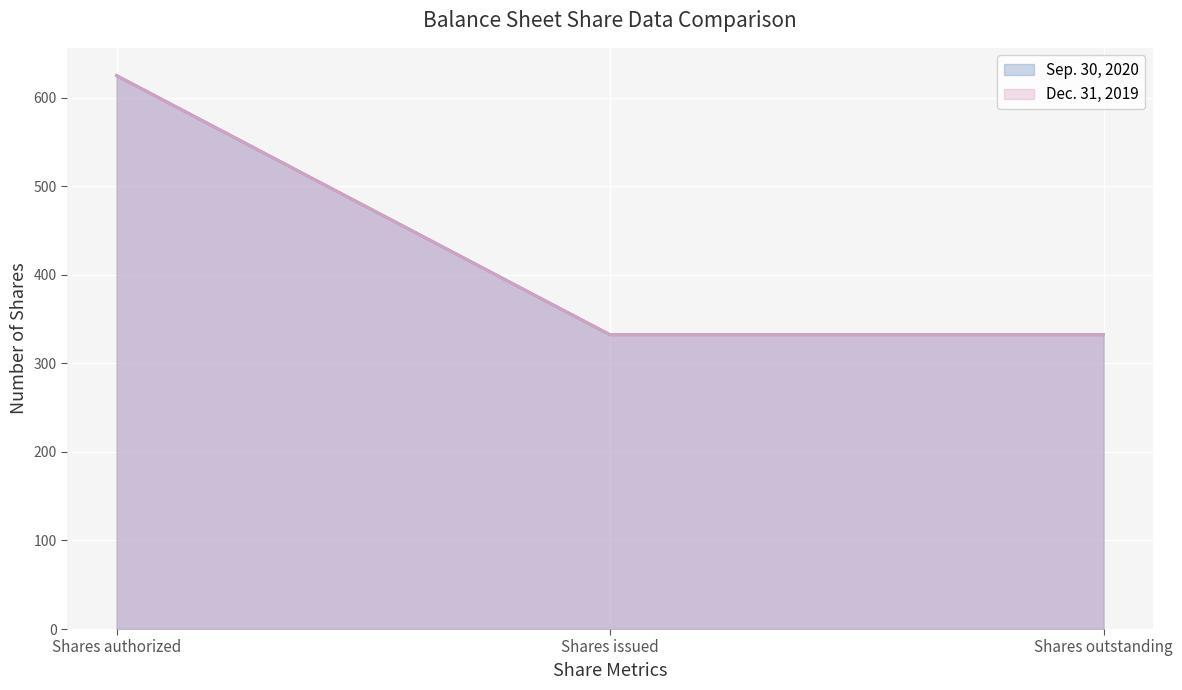

At which label does Dec. 31, 2019 reach its peak?

Shares authorized